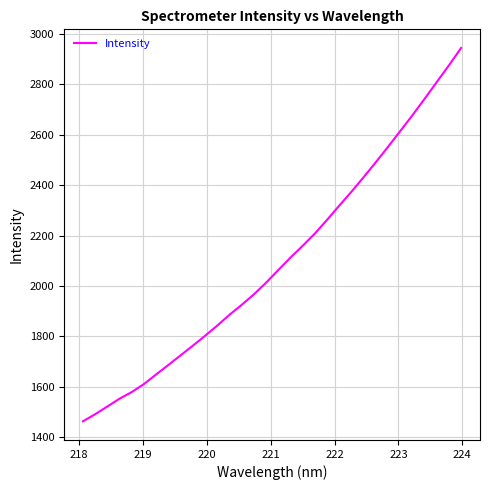

What is the sum of all values?

67110.3